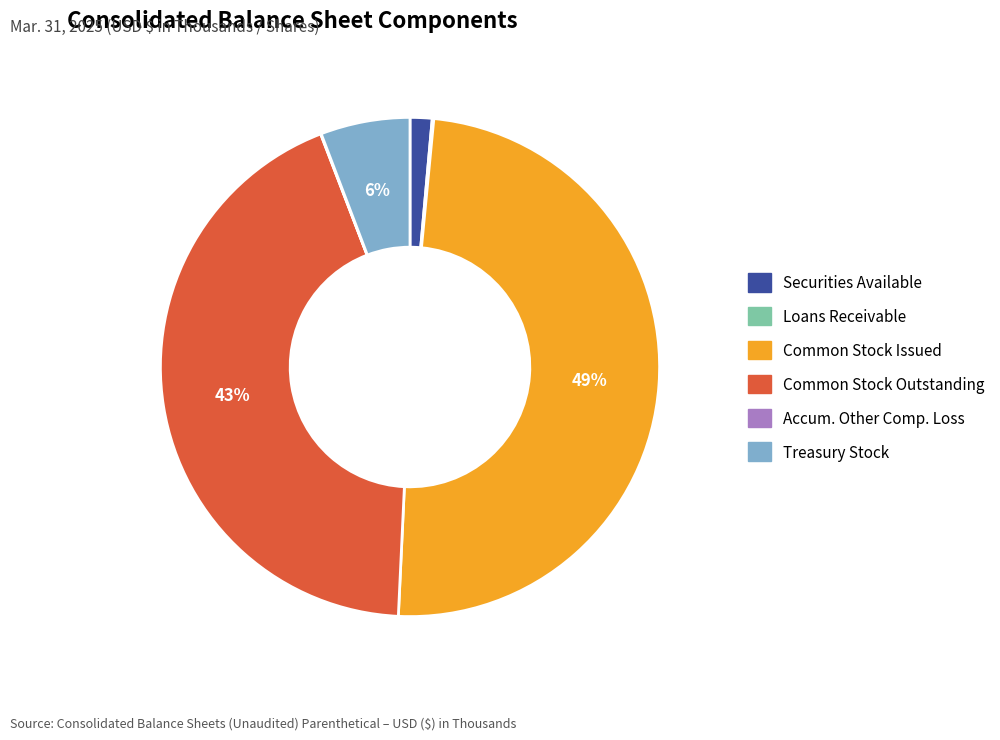

To the nearest percent, what is the difference between the Treasury Stock and Common Stock Issued slice percentages?

43%